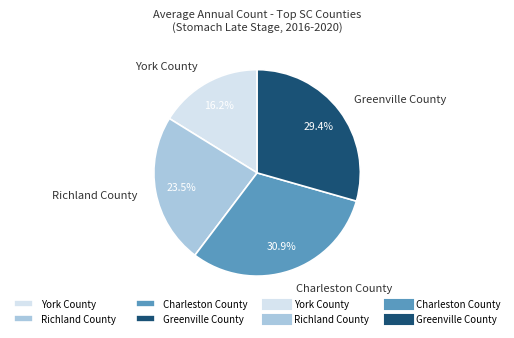

Is there a majority slice in this chart?

No